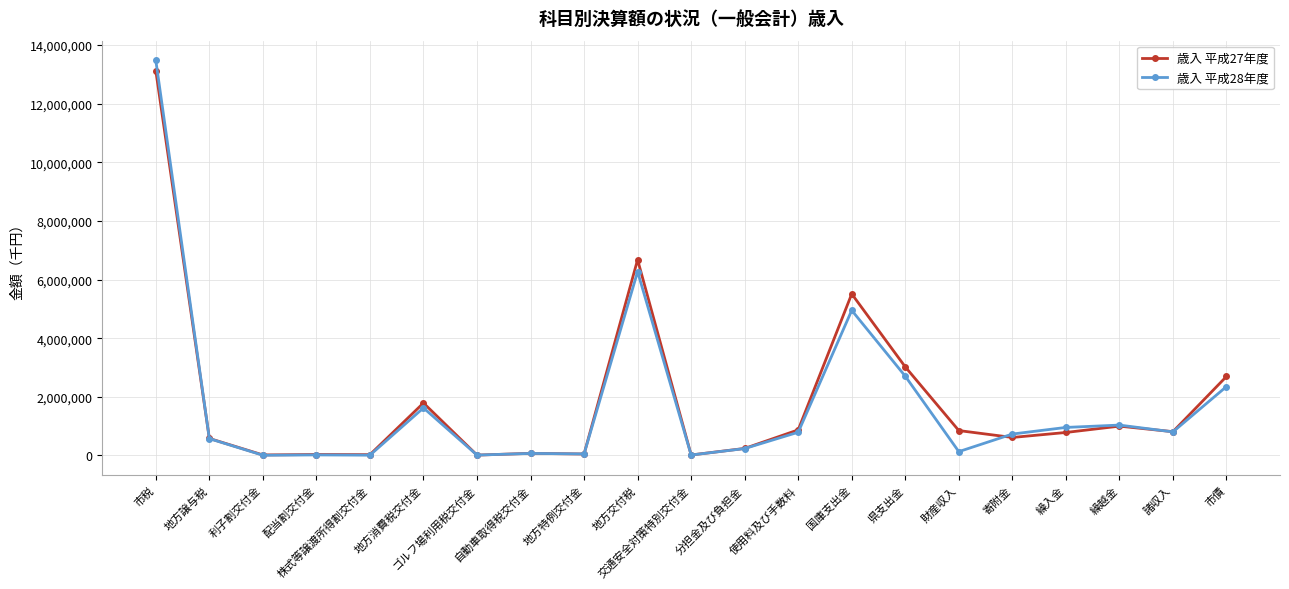

What is the value of the 歳入 平成28年度 point at the 11th from the left?

15501